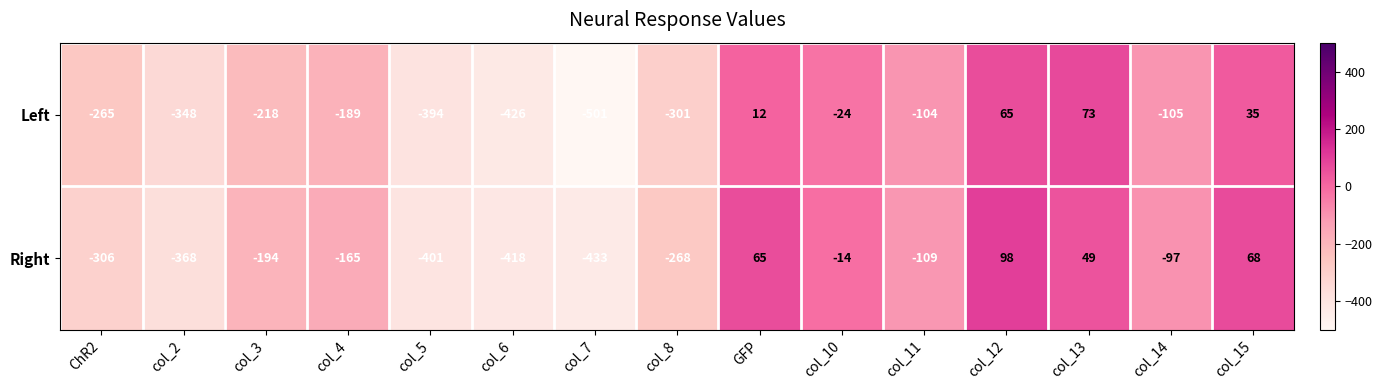

Reading right to left, transcribe all the data shown in this chart.

Left: col_15=35	col_14=-105	col_13=73	col_12=65	col_11=-104	col_10=-24	GFP=12	col_8=-301	col_7=-501	col_6=-426	col_5=-394	col_4=-189	col_3=-218	col_2=-348	ChR2=-265
Right: col_15=68	col_14=-97	col_13=49	col_12=98	col_11=-109	col_10=-14	GFP=65	col_8=-268	col_7=-433	col_6=-418	col_5=-401	col_4=-165	col_3=-194	col_2=-368	ChR2=-306